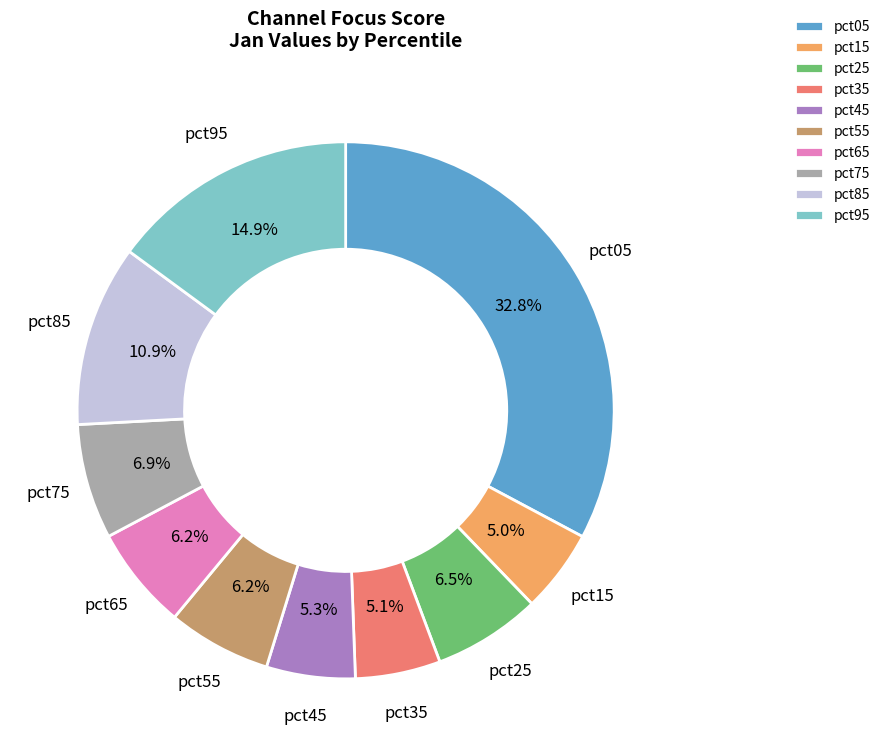

Do pct95 and pct55 together represent more than half of the pie?

No